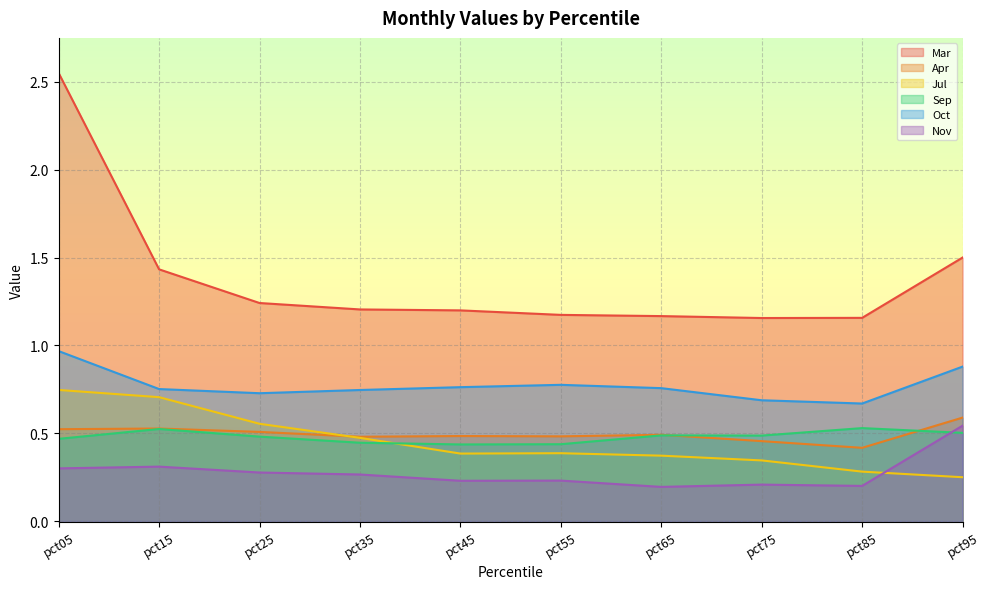

Which series has the largest total across all categories?

Mar